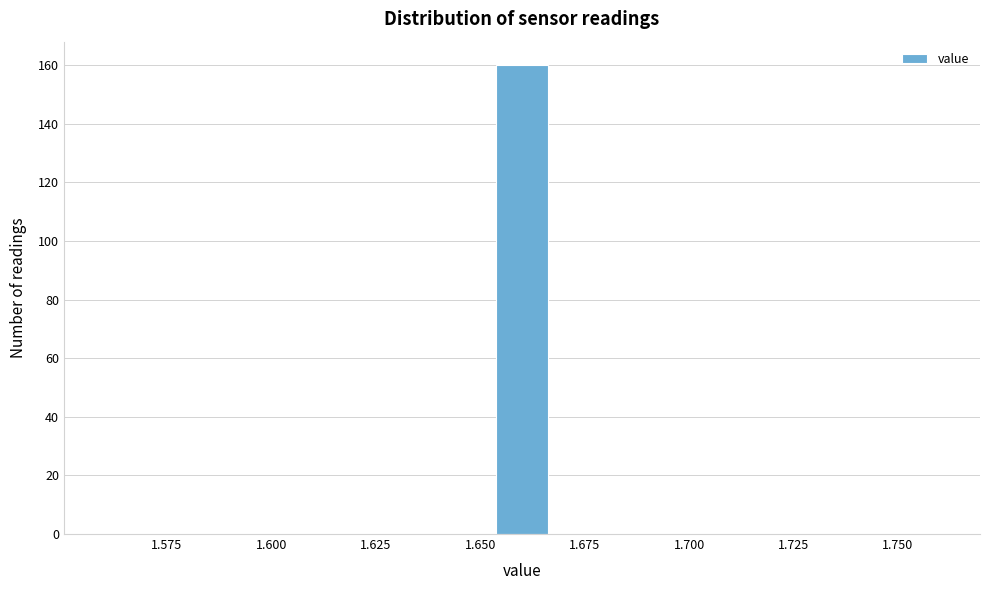

Read against the x-axis, roughly where is the centre of the tallest bar?

1.660